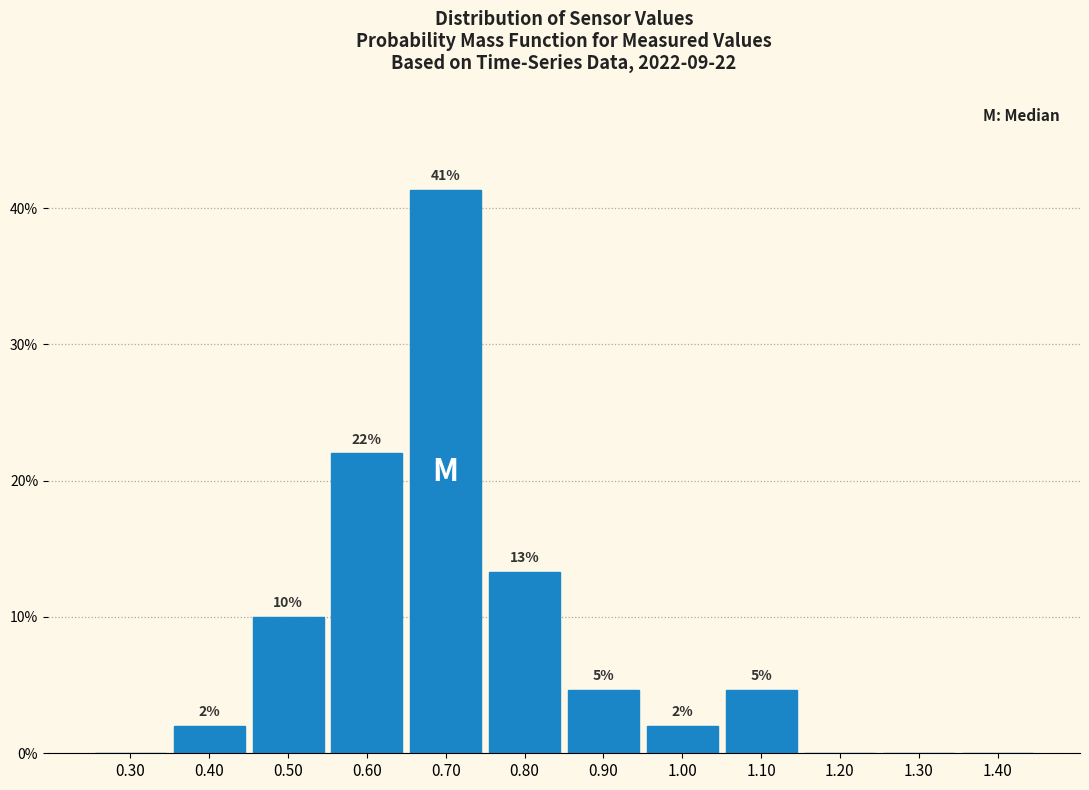

Over which range of the x-axis is the bar tallest?

0.65 to 0.75